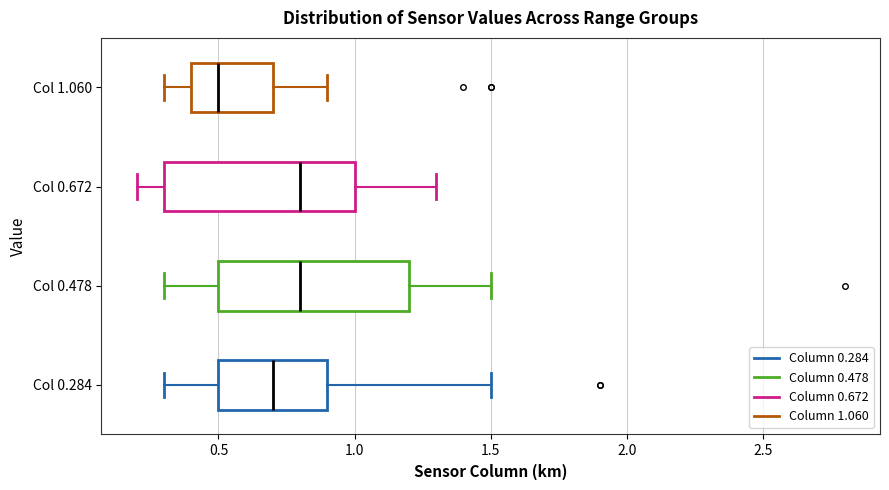

Reading bottom to top, transcribe this box plot: for each box, give where its median line is, the range the box spans, and where its two whiskers end, as read against the x-axis. The values are not printed on the chart, so give them approximately, as read against the axis.

Col 0.284: median 0.7, box 0.5 to 0.9, whiskers 0.3 to 1.5
Col 0.478: median 0.8, box 0.5 to 1.2, whiskers 0.3 to 1.5
Col 0.672: median 0.8, box 0.3 to 1.0, whiskers 0.2 to 1.3
Col 1.060: median 0.5, box 0.4 to 0.7, whiskers 0.3 to 0.9